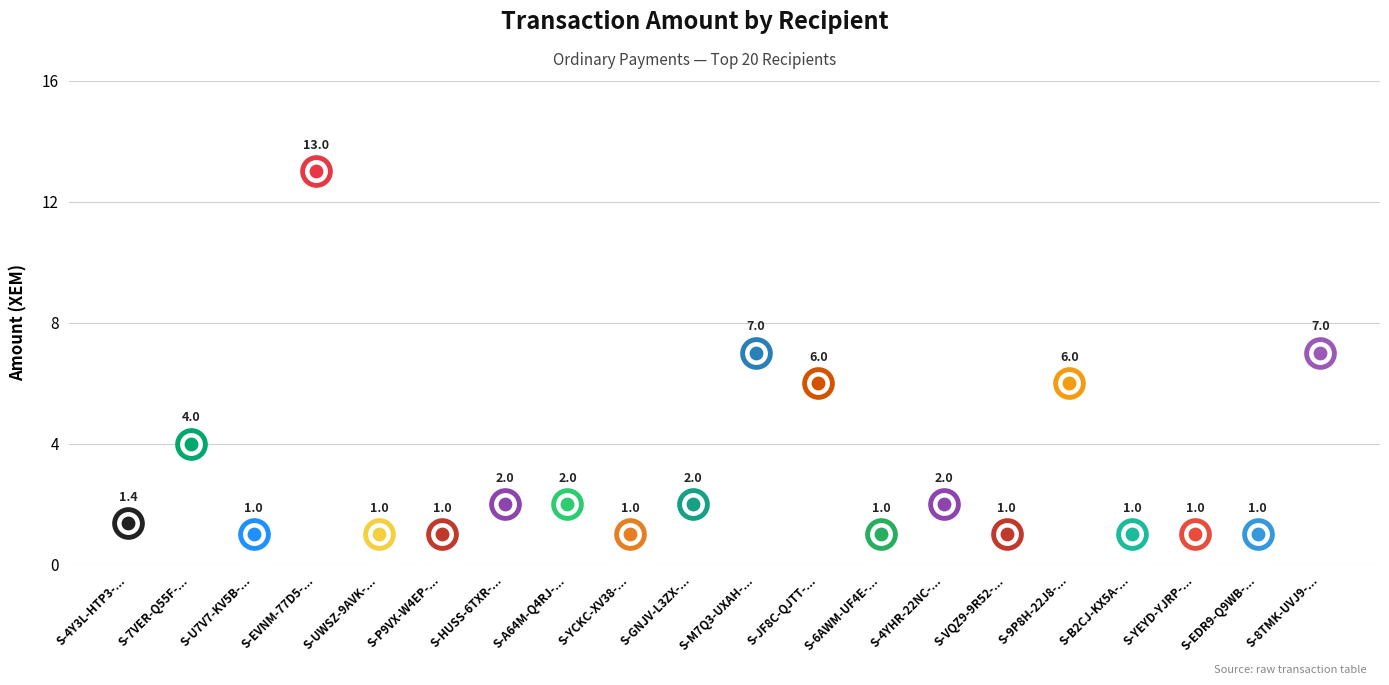

Between S-GNJV-L3ZX-MG8A-AEVRY and S-M7Q3-UXAH-VWZ2-2D8B5, which is larger?

S-M7Q3-UXAH-VWZ2-2D8B5